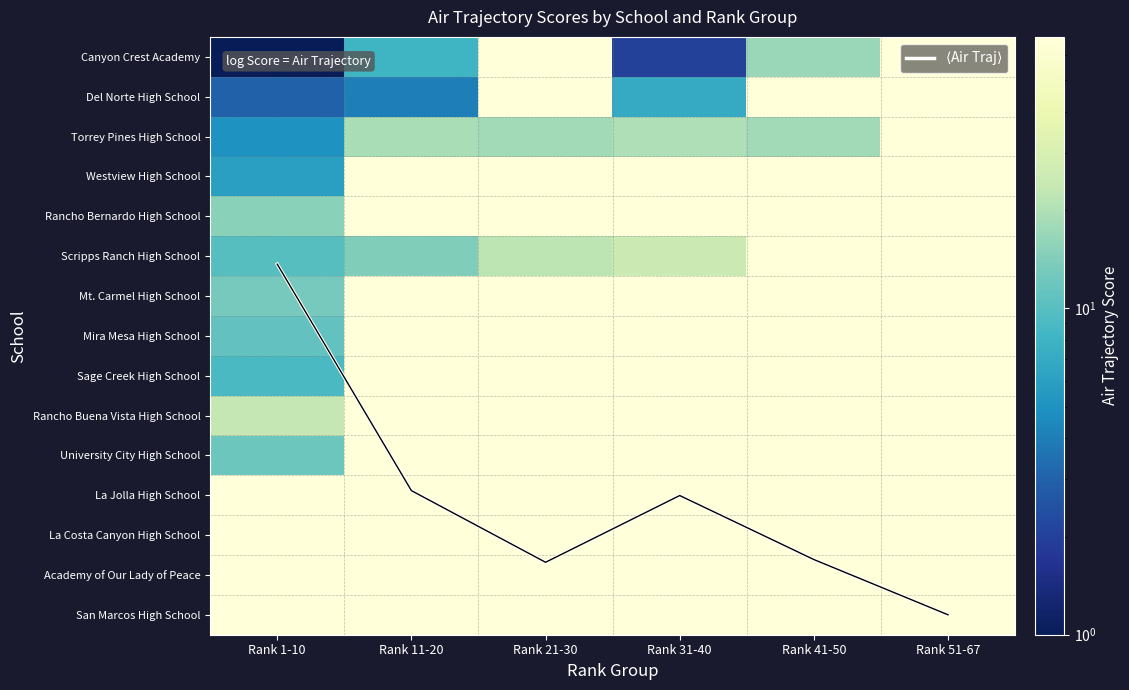

At how many categories does at least one series exceed 36?

6